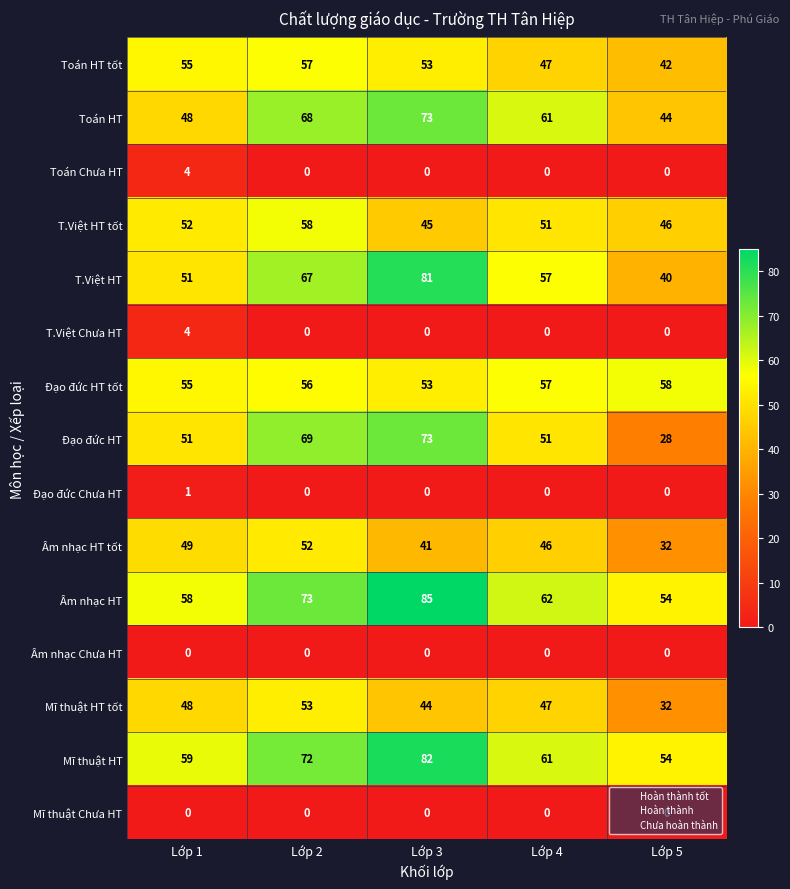

The value of Âm nhạc HT at Lớp 3 is 32. True or false?

False